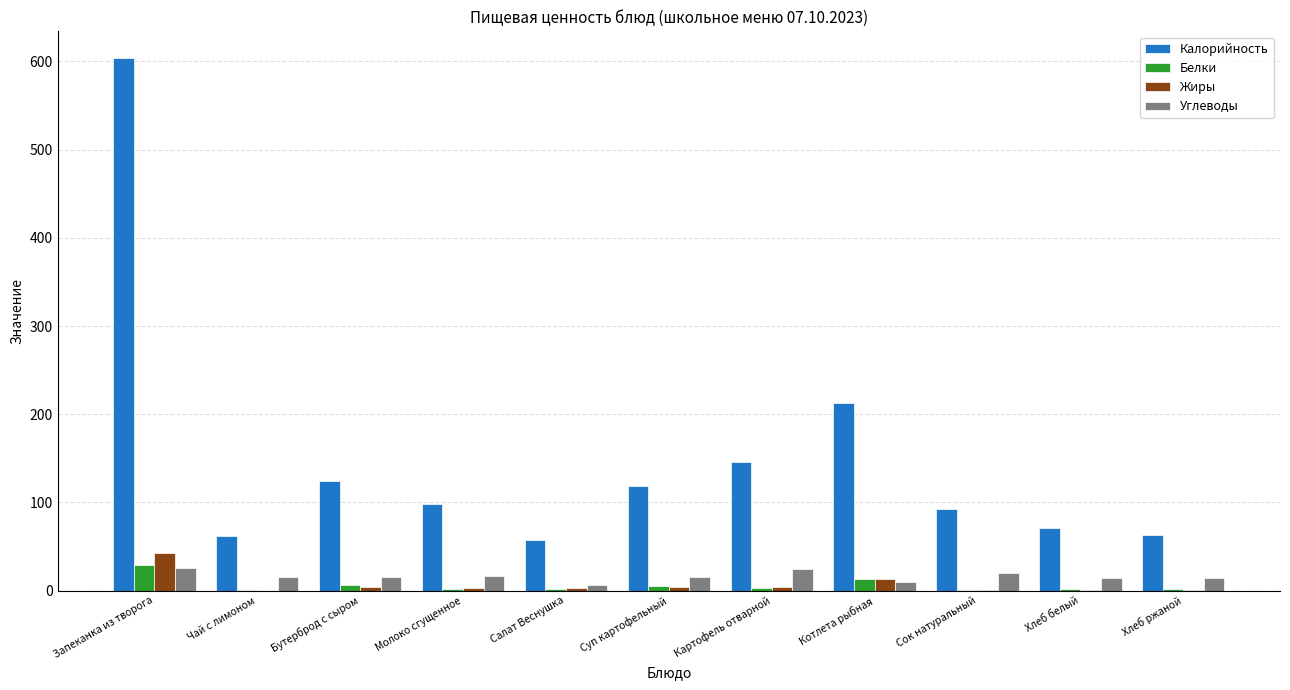

At which label does Жиры first exceed 3?

Запеканка из творога